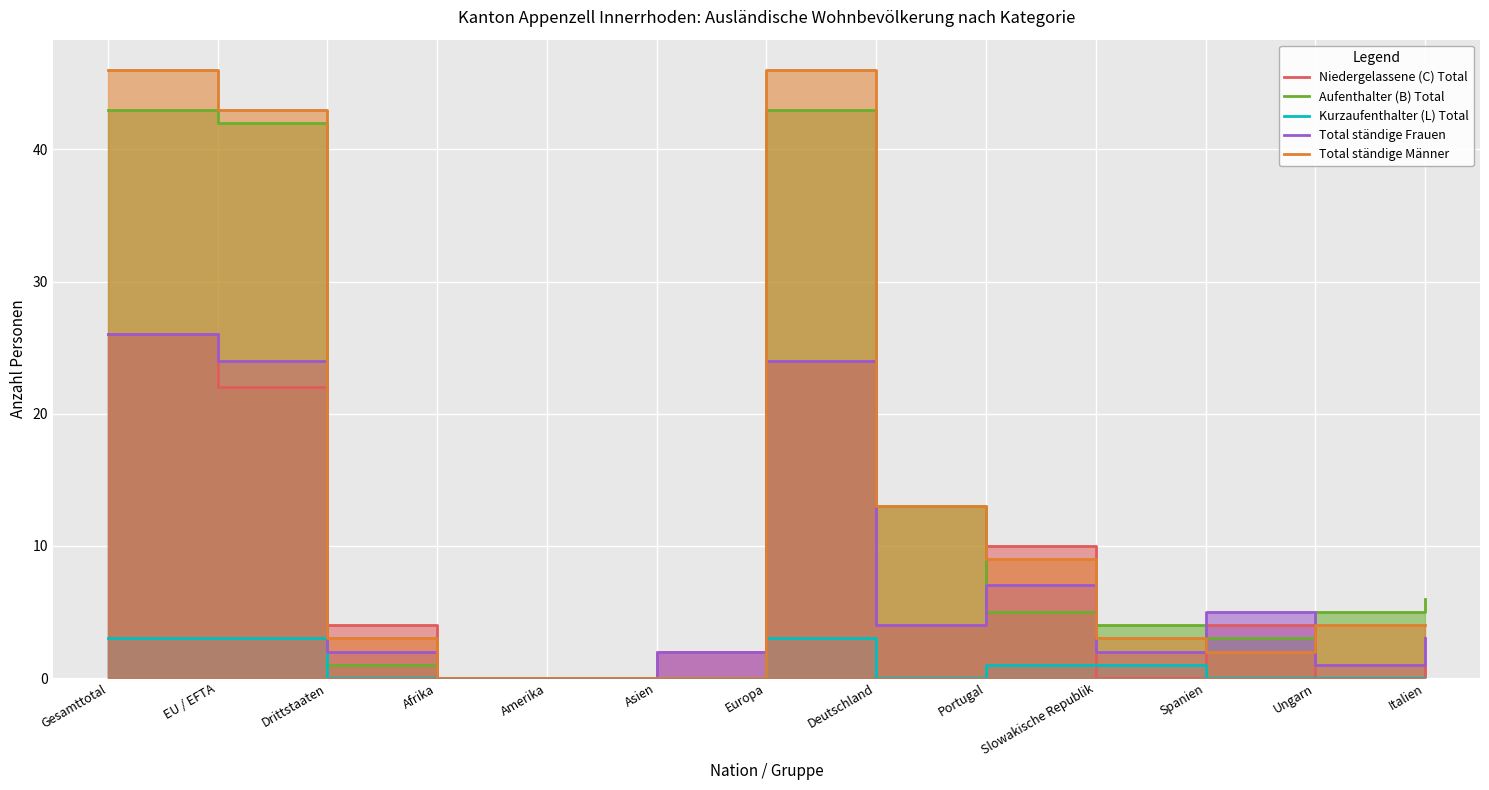

What are all the series names shown in the legend?

Niedergelassene (C) Total, Aufenthalter (B) Total, Kurzaufenthalter (L) Total, Total ständige Frauen, Total ständige Männer